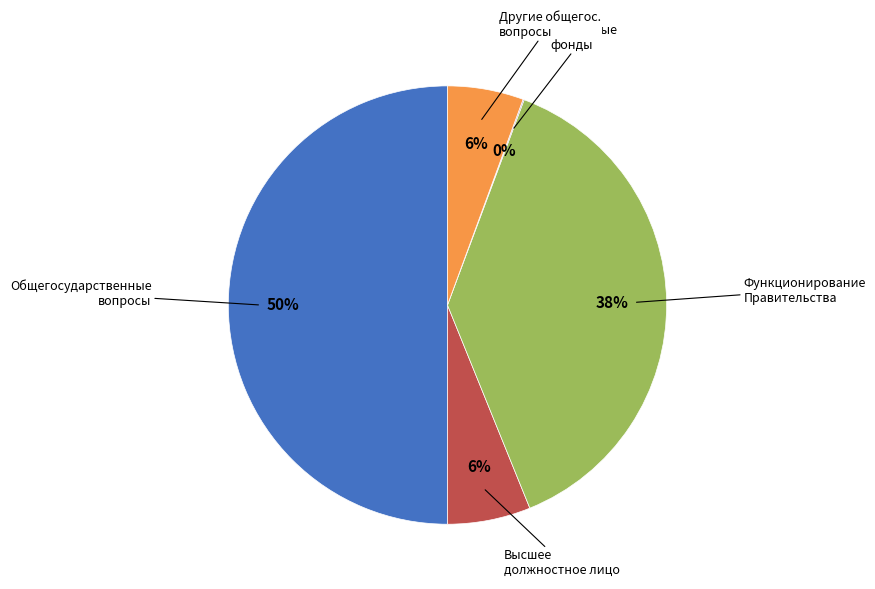

Combined, do Другие общегос. вопросы and Функционирование Правительства account for over 50%?

No